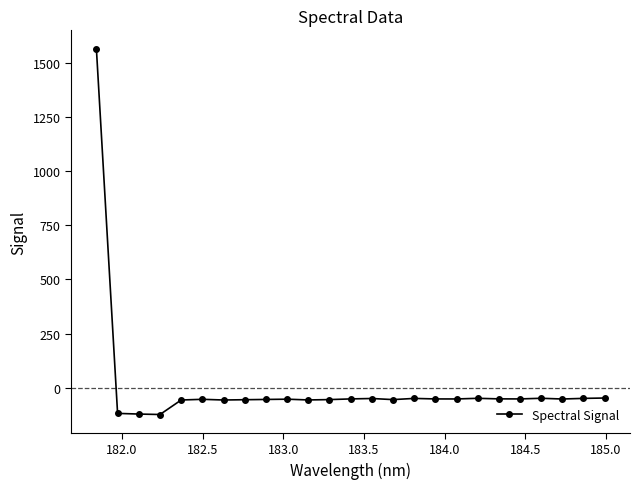

What is the value of the 21st point from the left?

-51.0